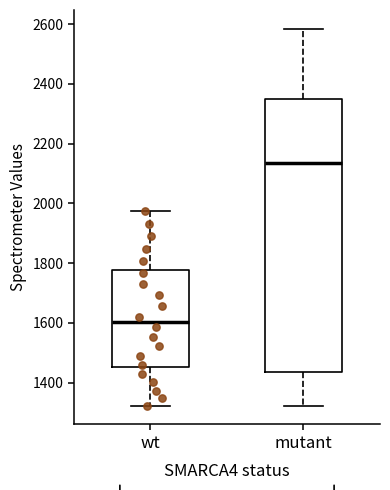

Reading left to right, read every box against the y-axis: the position of its median line, the range the box covers, and the ends of its whiskers. The values are not printed on the chart, so give them approximately, as read against the axis.

wt: median 1600, box 1460 to 1780, whiskers 1320 to 1980
mutant: median 2140, box 1440 to 2360, whiskers 1320 to 2580